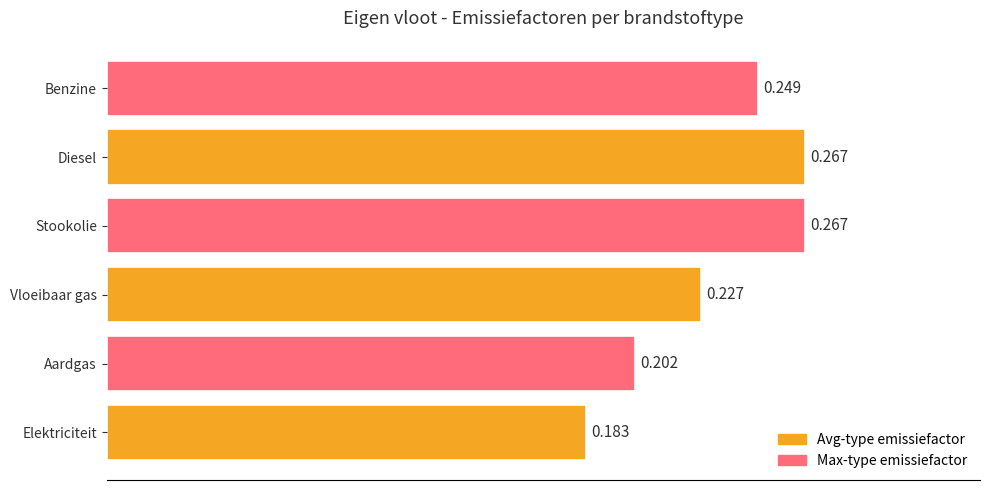

Between Vloeibaar gas and Elektriciteit, which is larger?

Vloeibaar gas